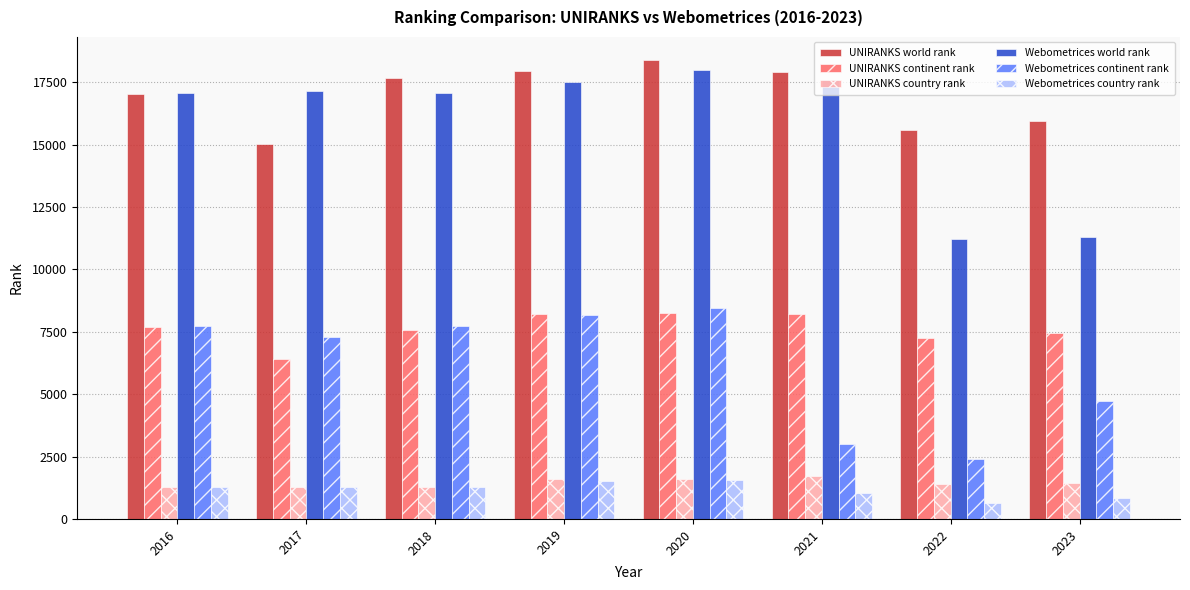

The Webometrices country rank series shows 644 at 2022. True or false?

True